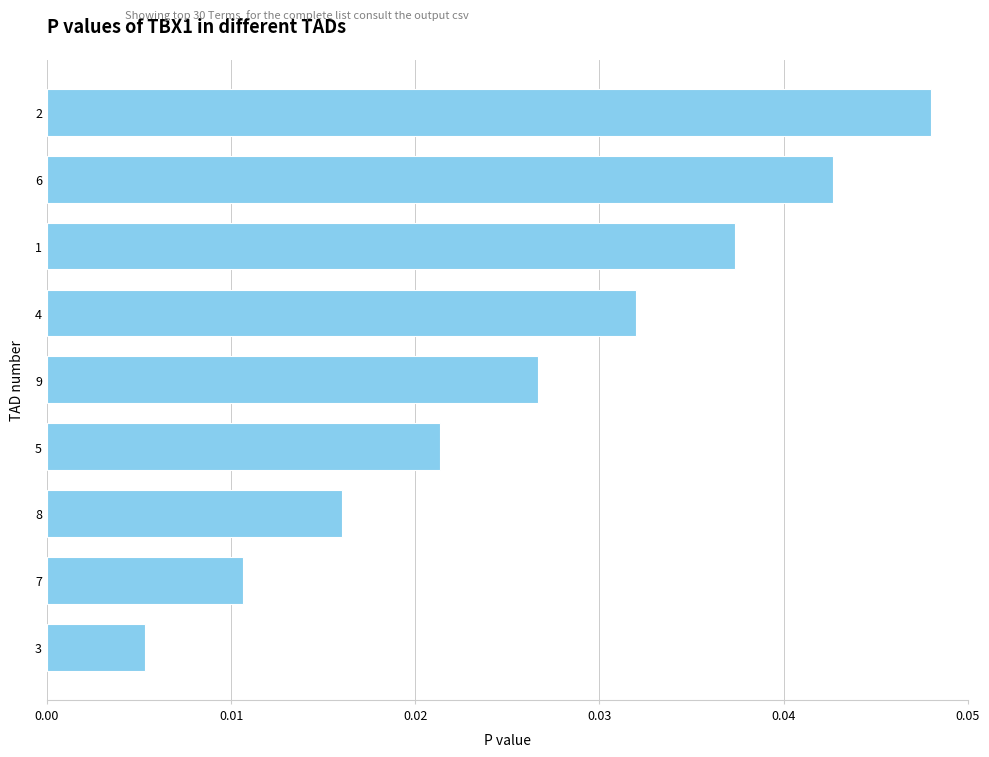

List the labels in order of value, largest first.

2, 6, 1, 4, 9, 5, 8, 7, 3